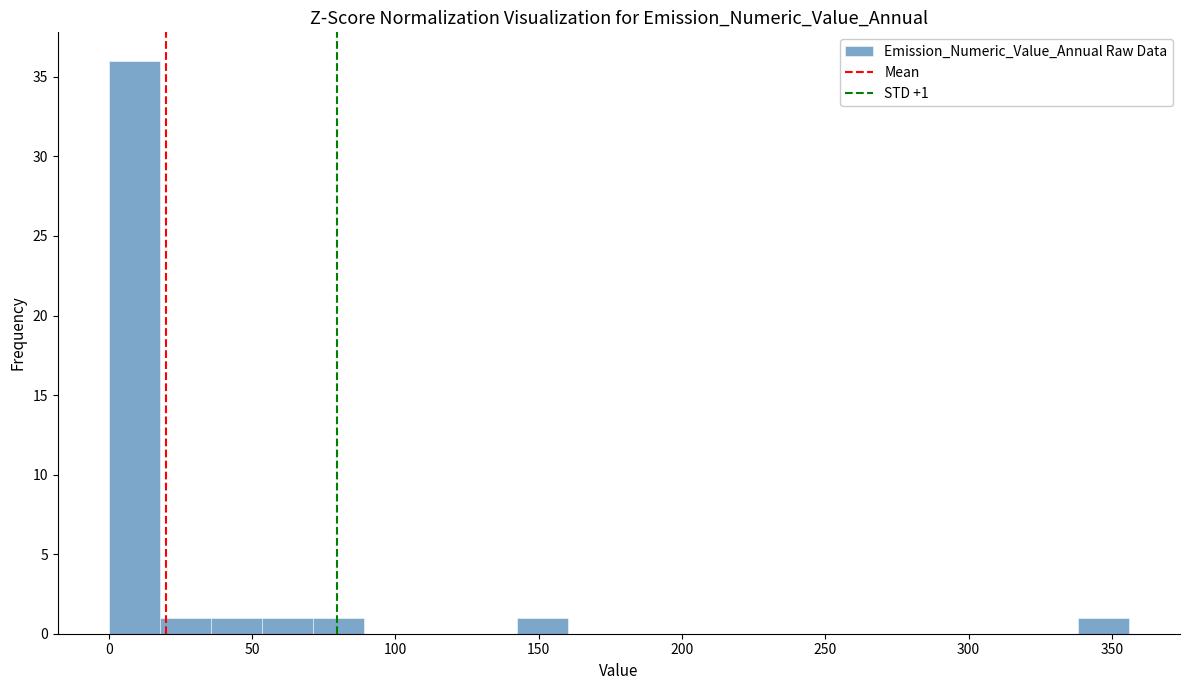

Read against the x-axis, roughly where is the centre of the tallest bar?

10